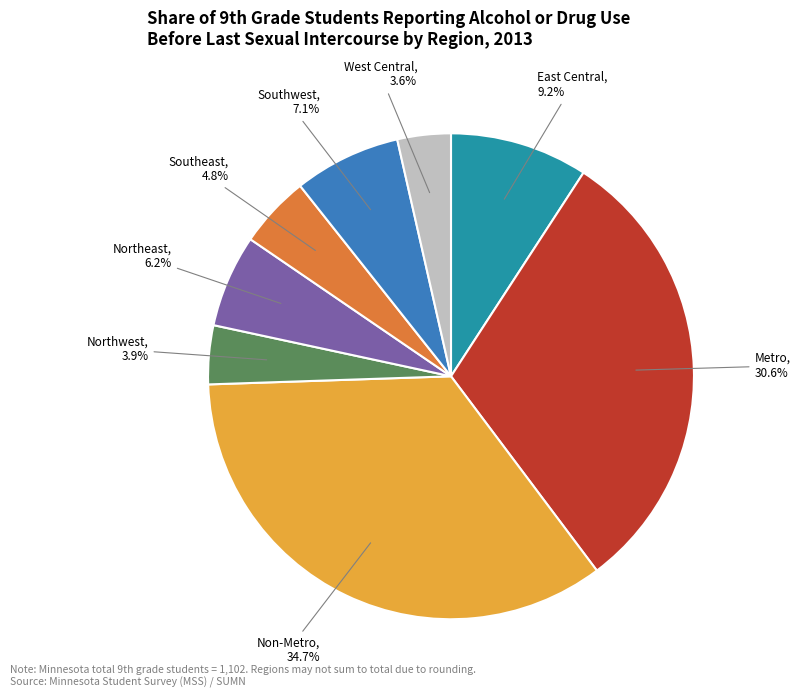

Is there any slice that represents more than half of the pie?

No